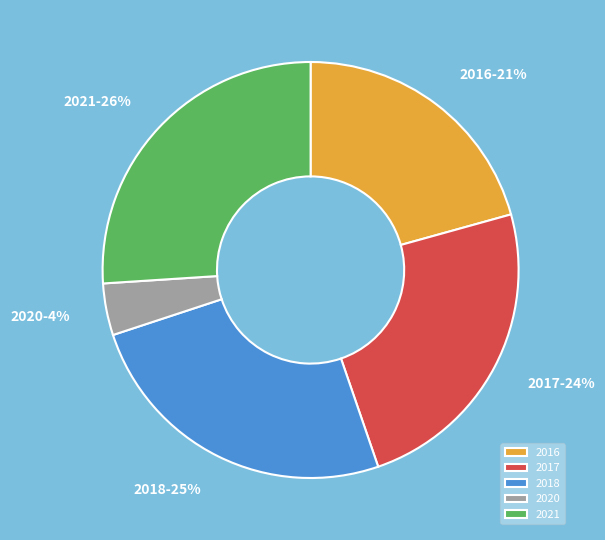

Rank the categories by value from lowest to highest.

2020, 2016, 2017, 2018, 2021